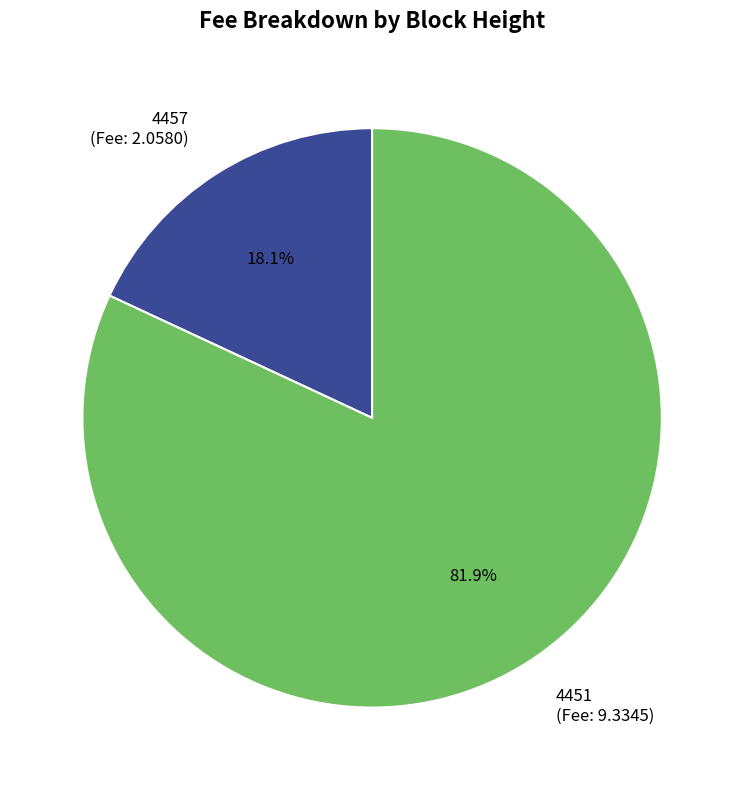

How many segments does this pie chart have?

2